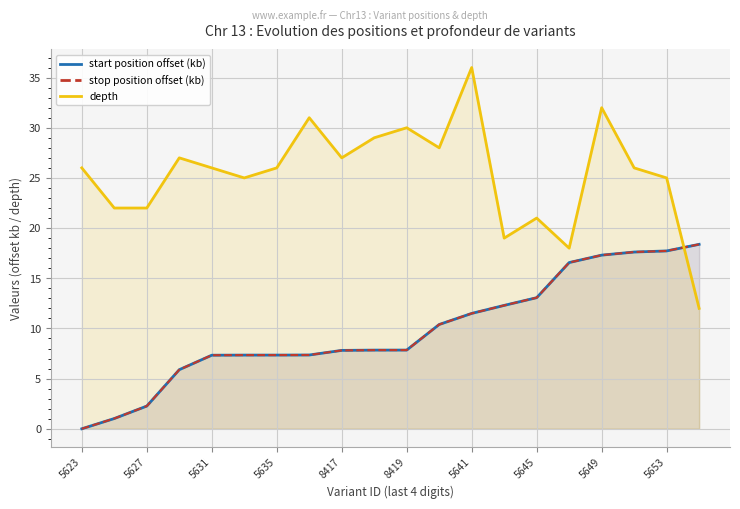

How many distinct data groups are displayed?

3